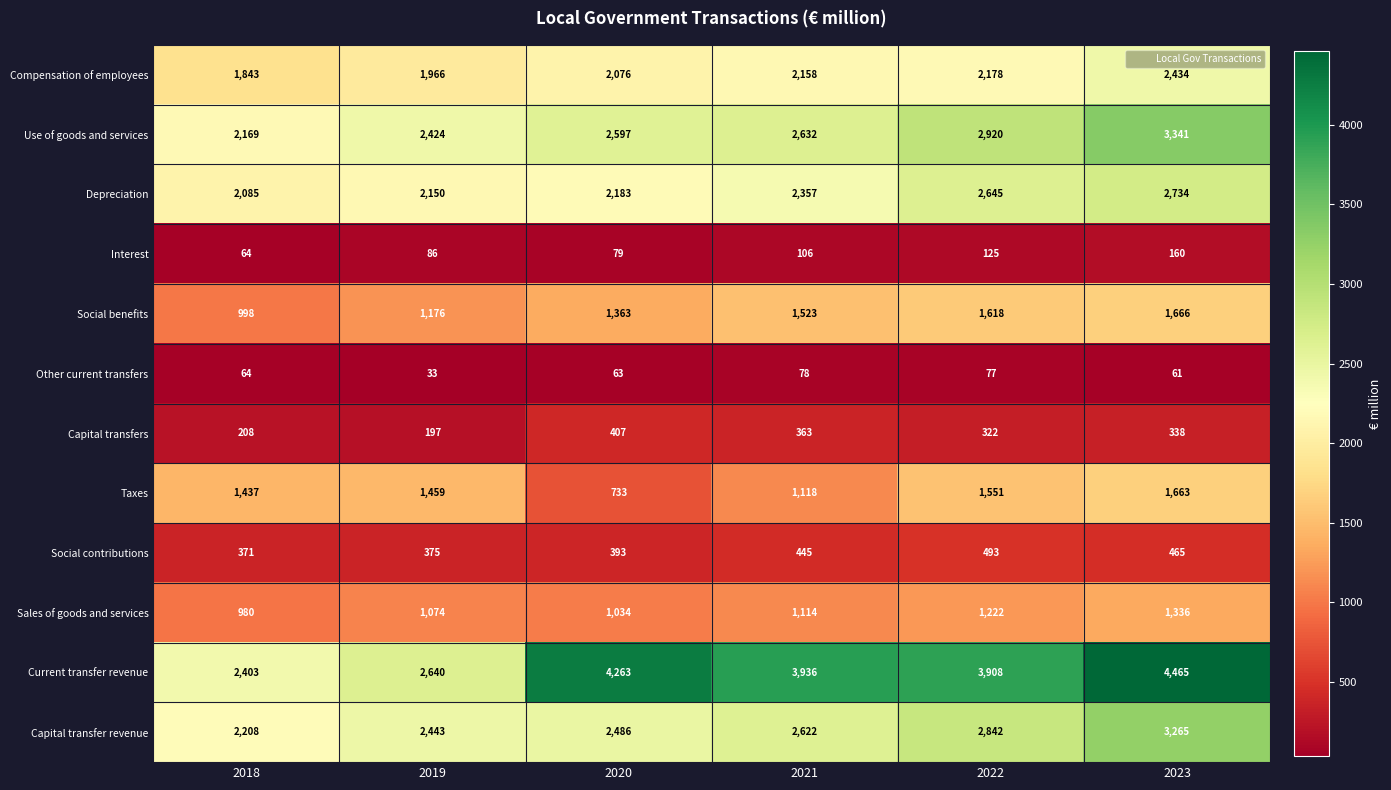

What is the spread (max minus min) of values at 2019?

2607